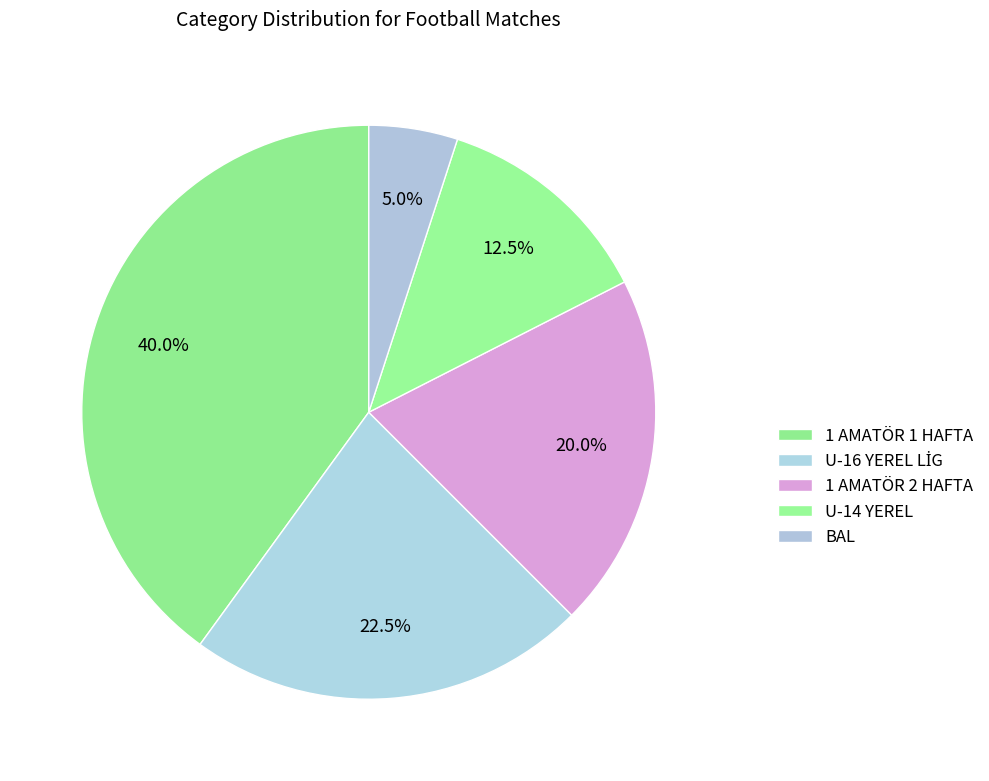

To the nearest percent, what is the combined percentage of U-14 YEREL and U-16 YEREL LİG?

35%